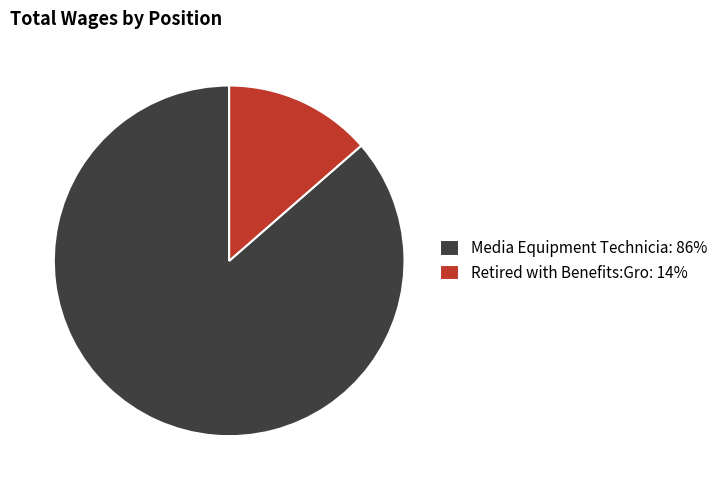

What is the largest slice in the pie chart?

Media Equipment Technicia